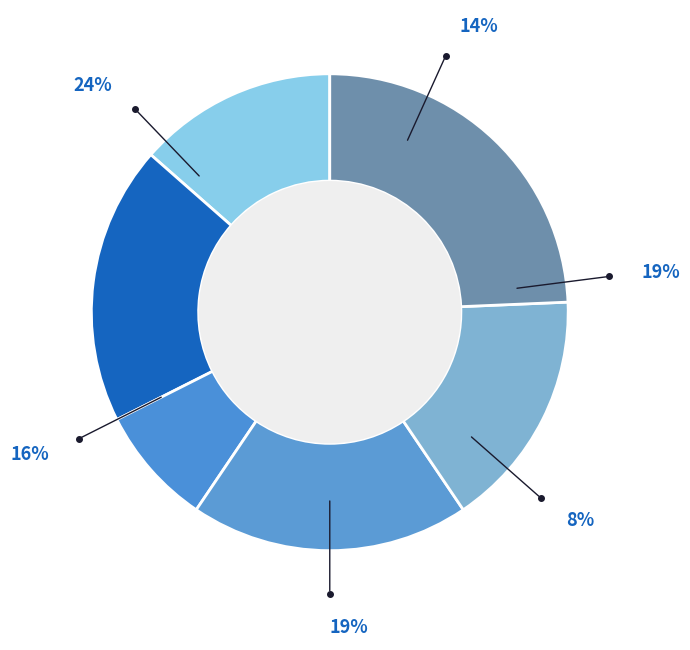

Between 5 and 6, which is larger?

6